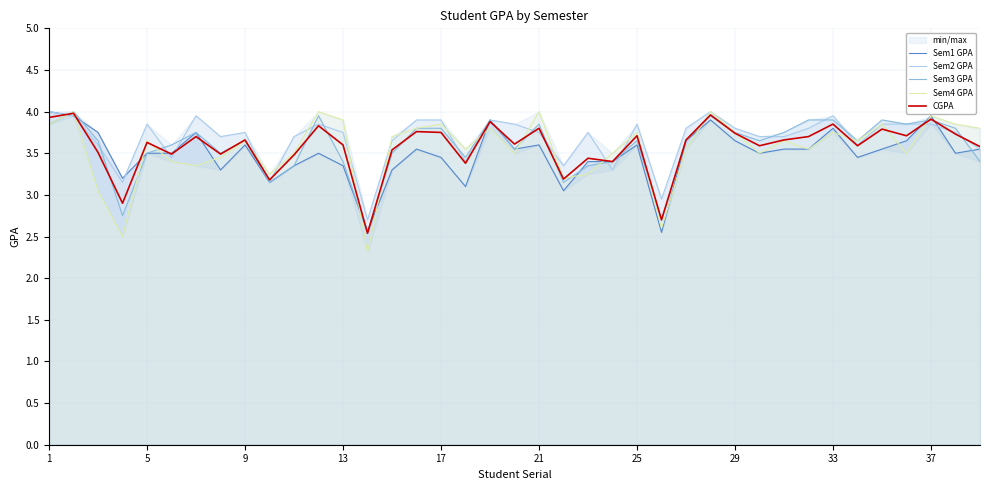

What is the highest value of the Sem1 GPA series?

4.0